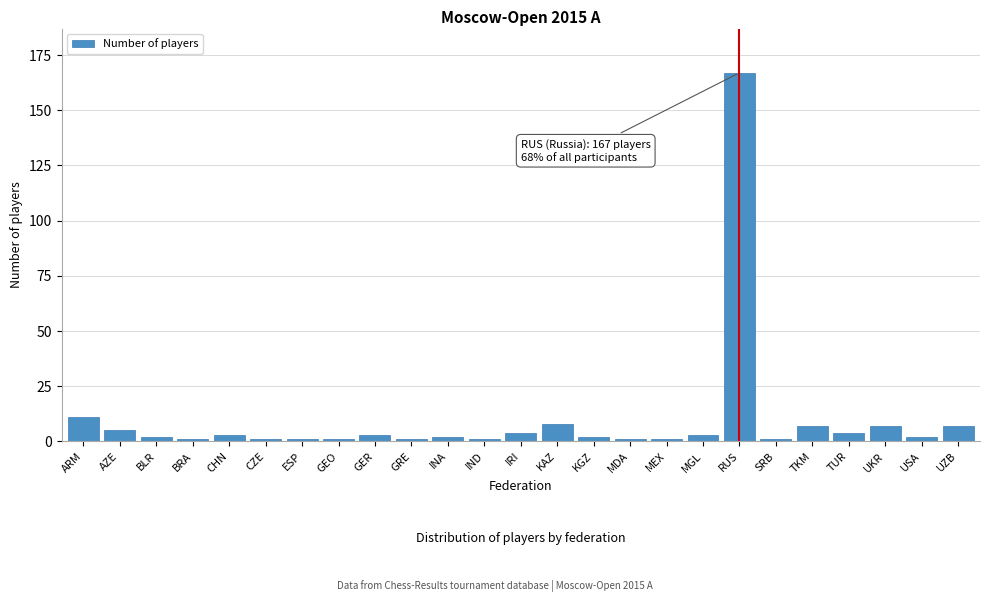

Reading left to right, what are all the values shown in this chart?

11	5	2	1	3	1	1	1	3	1	2	1	4	8	2	1	1	3	167	1	7	4	7	2	7